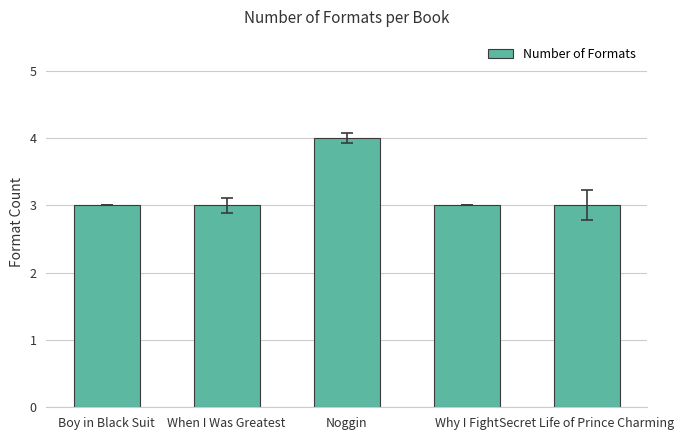

How many bars are there in total?

5